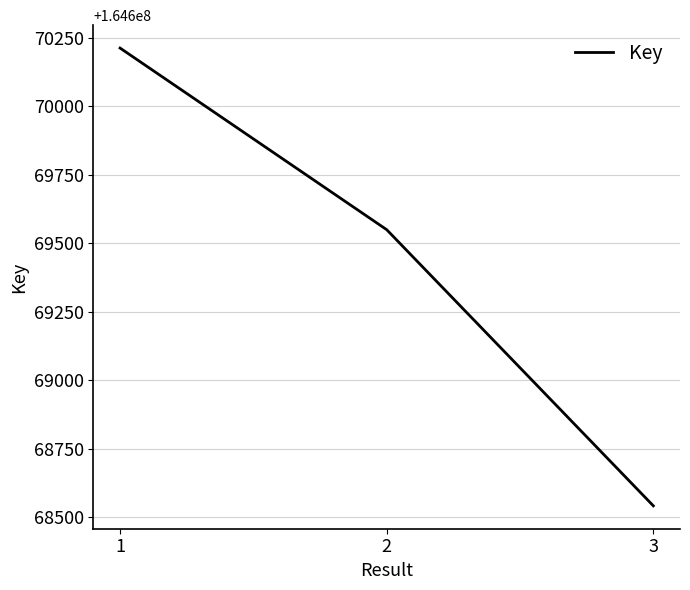

How many categories are shown in the chart?

3